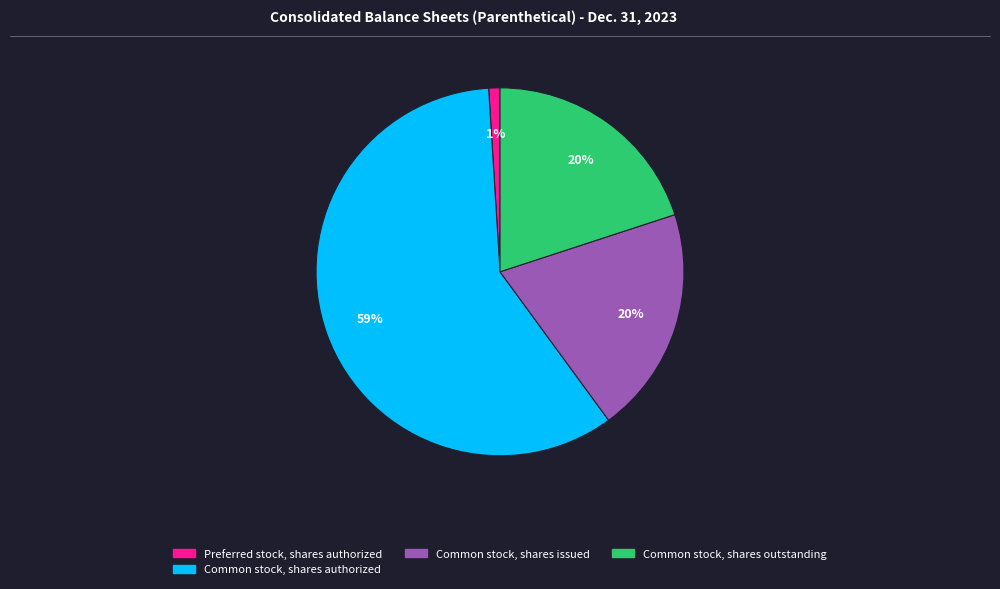

To the nearest percent, what is the average slice percentage?

25%